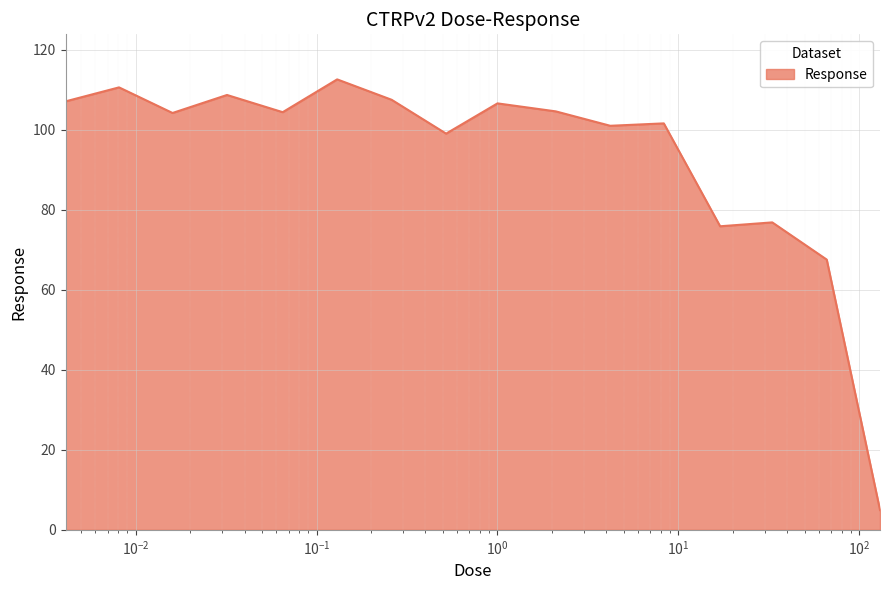

What is the difference between the maximum and minimum values?

107.7